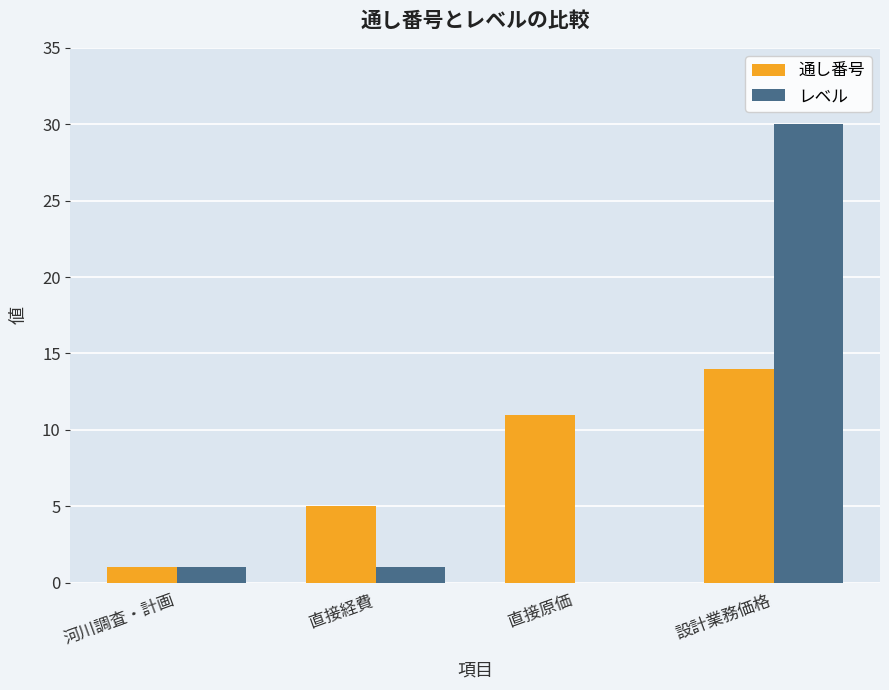

What is the approximate value of 通し番号 at 直接経費, to the nearest 5?

5